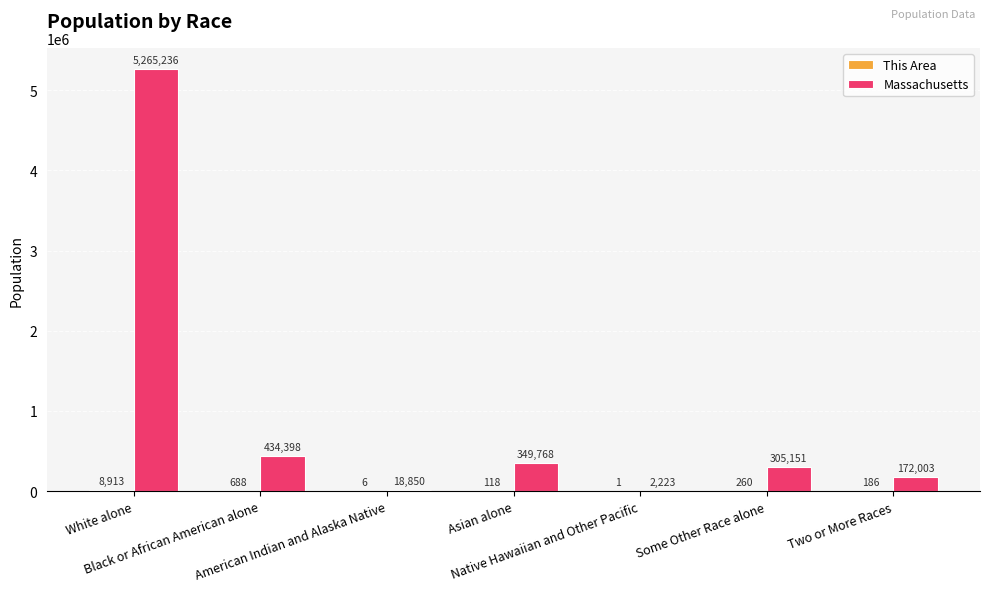

What is the sum of all Massachusetts values?

6547629